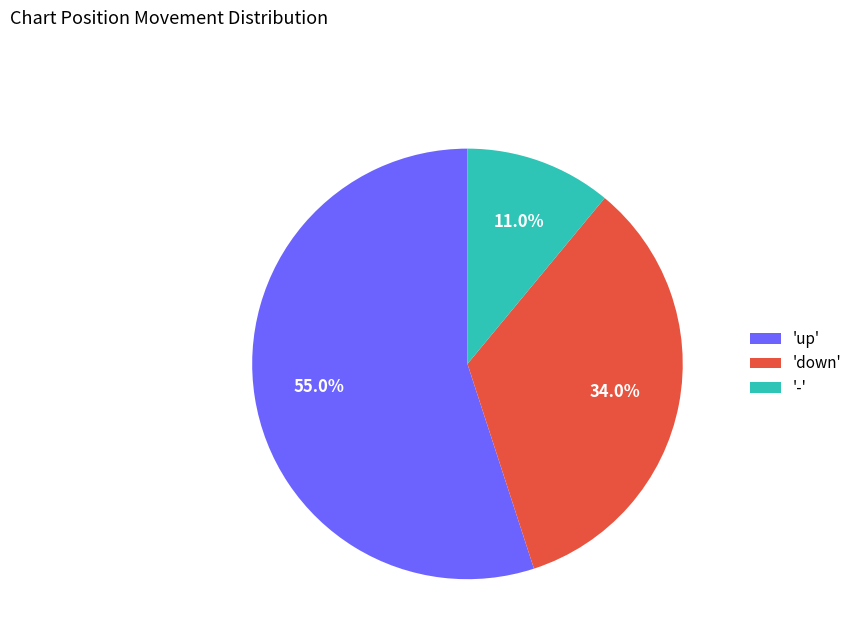

What is the ratio of the value at 'down' to the value at 'up'?

0.6